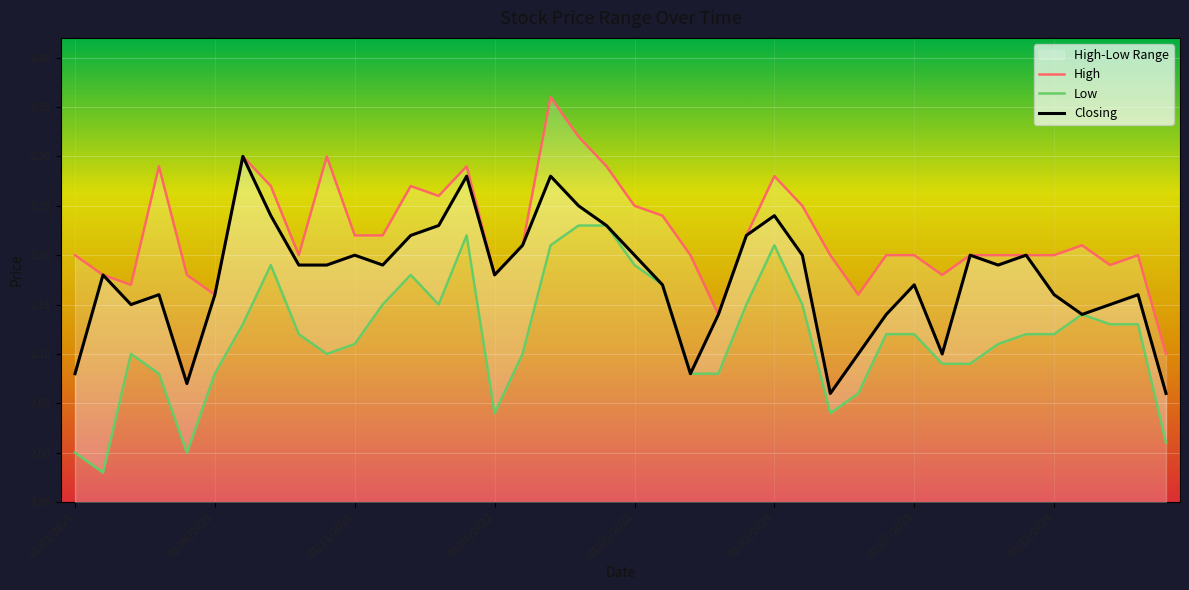

What is the difference between the maximum and minimum values in the High series?

0.3